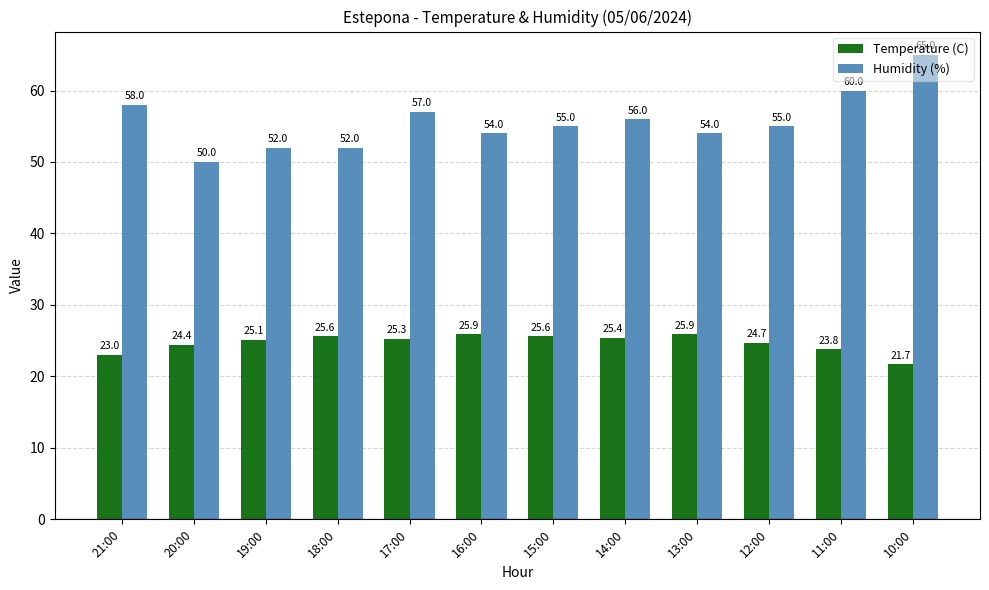

Which series has the largest total across all categories?

Humidity (%)